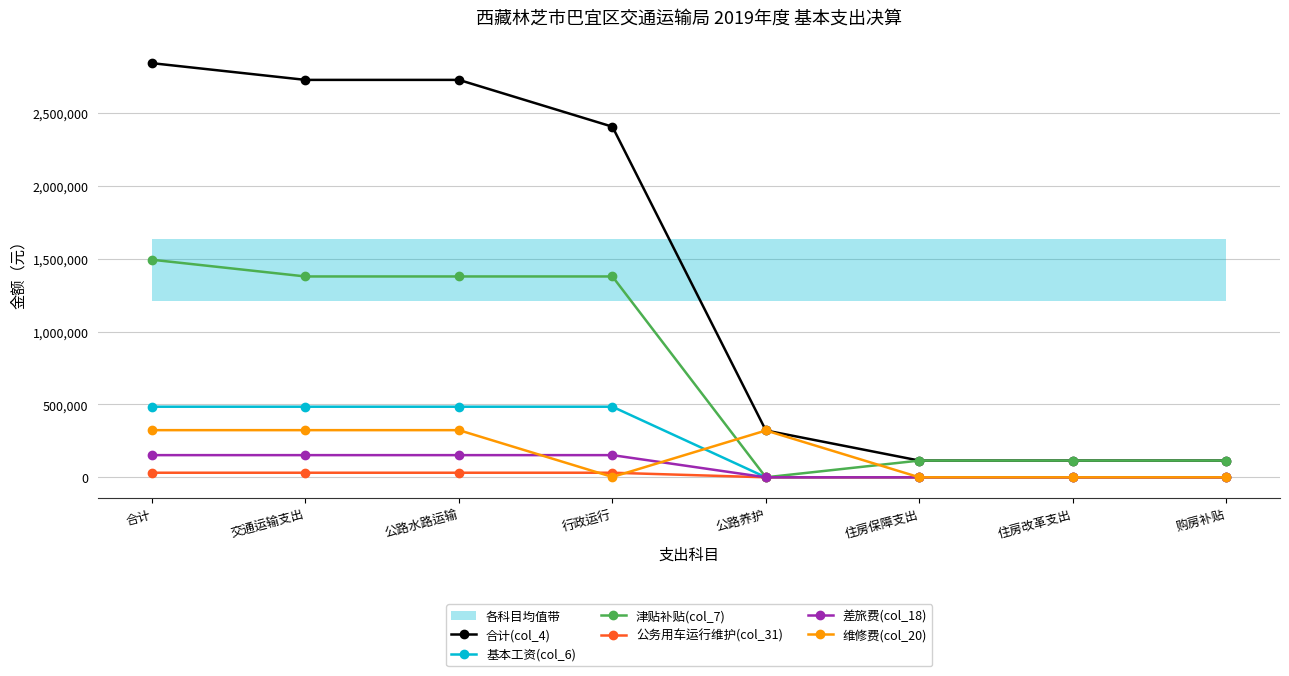

Reading right to left, extract all data points from this chart.

合计(col_4): 114700.0	114700.0	114700.0	321167.3	2404962.2	2726129.5	2726129.5	2840829.5
基本工资(col_6): 0.0	0.0	0.0	0.0	484233.0	484233.0	484233.0	484233.0
津贴补贴(col_7): 114700.0	114700.0	114700.0	0.0	1377737.7	1377737.7	1377737.7	1492437.7
公务用车运行维护(col_31): 0.0	0.0	0.0	0.0	31375.2	31375.2	31375.2	31375.2
差旅费(col_18): 0.0	0.0	0.0	0.0	152089.0	152089.0	152089.0	152089.0
维修费(col_20): 0.0	0.0	0.0	321167.3	2290.0	323457.3	323457.3	323457.3